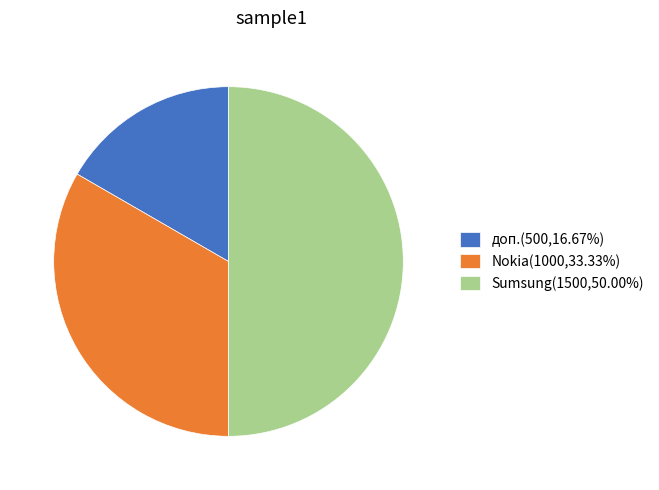

Combined, do Sumsung(1500,50.00%) and Nokia(1000,33.33%) account for over 50%?

Yes